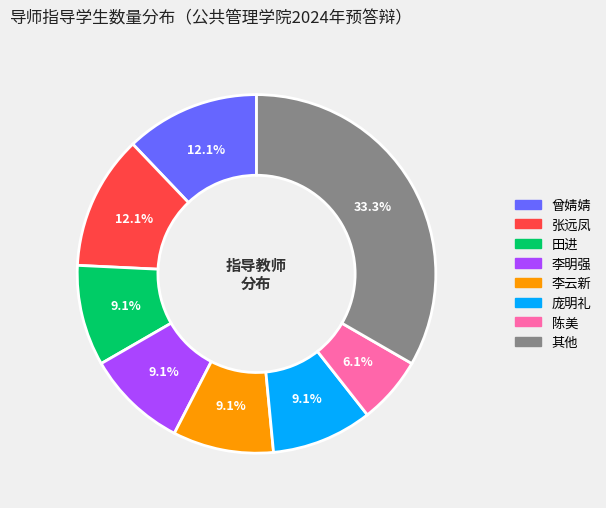

Is there any slice that represents more than half of the pie?

No